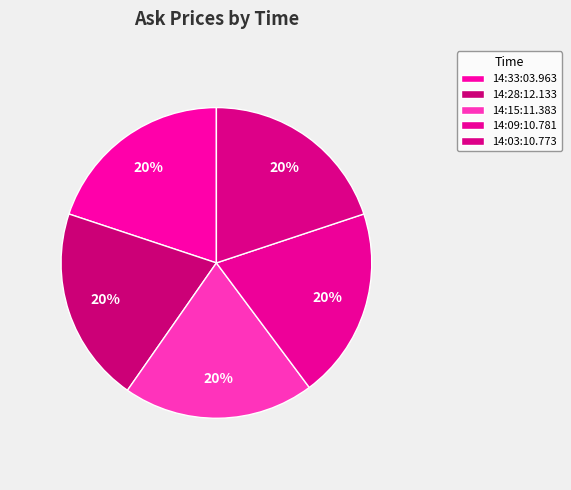

What percentage is the 14:03:10.773 slice, to the nearest percent?

20%